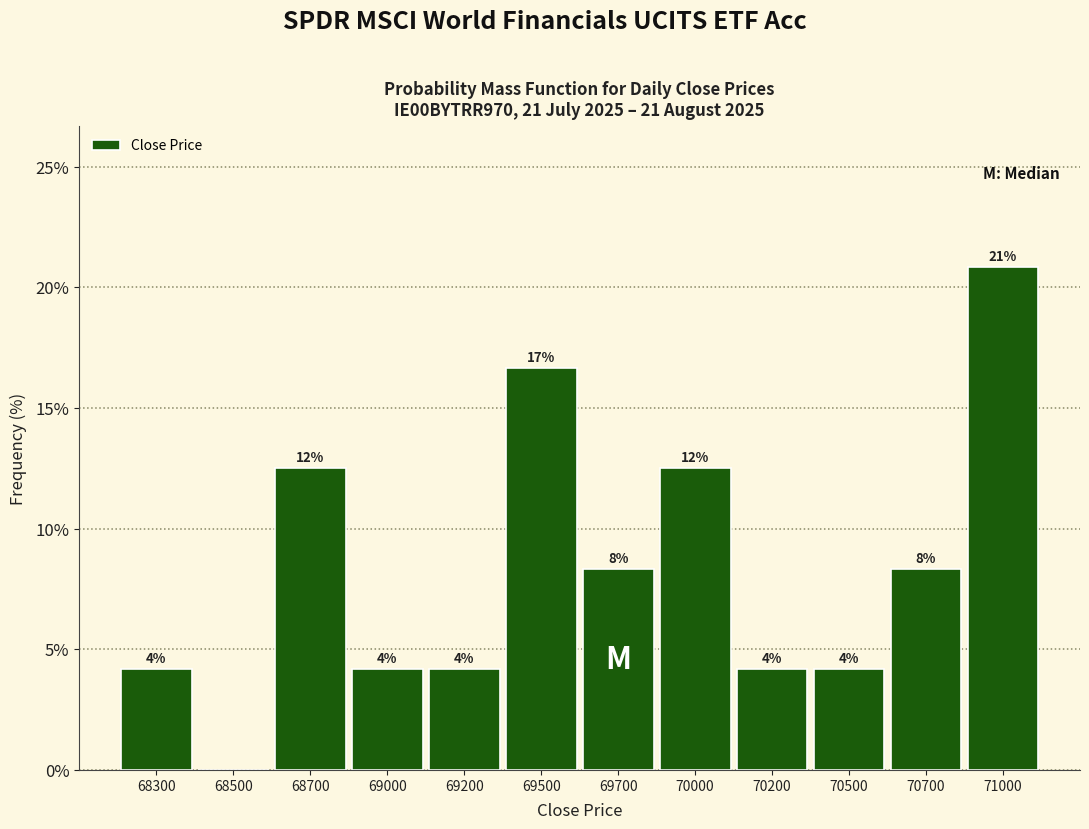

Are the bars horizontal?

No